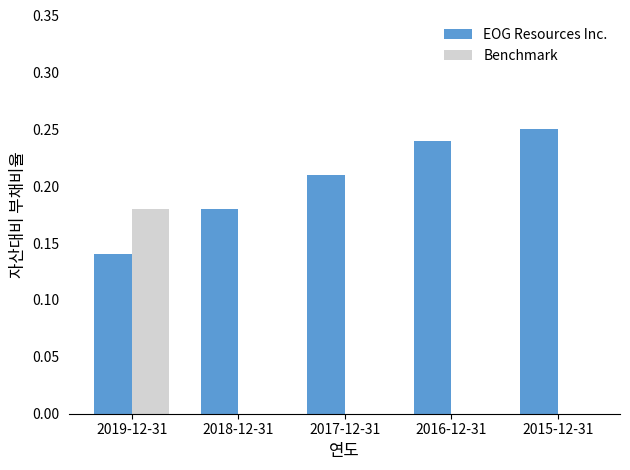

Are the bars grouped side by side (vs. stacked)?

Yes